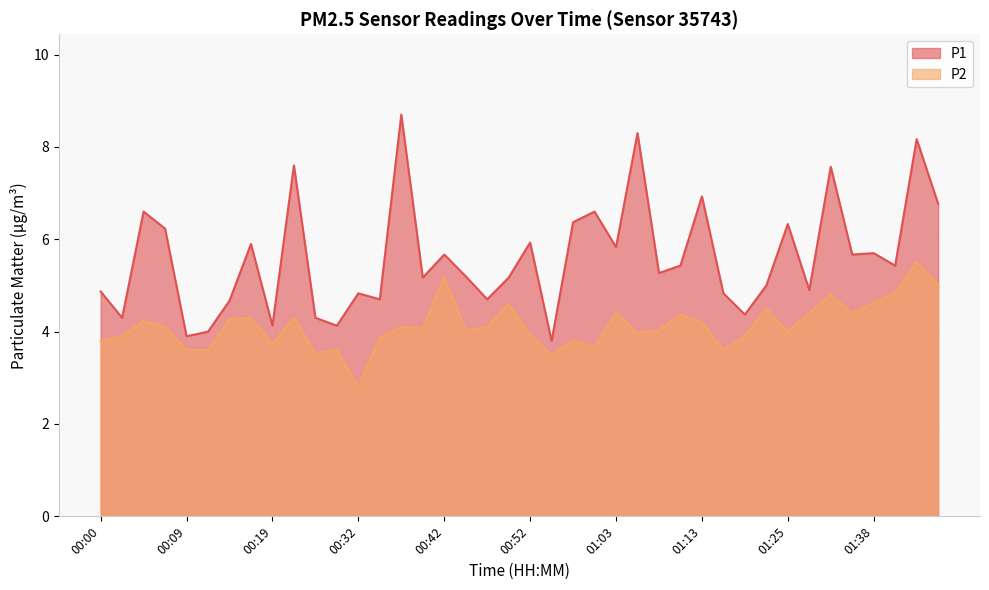

Which series has the largest range (max minus min)?

P1